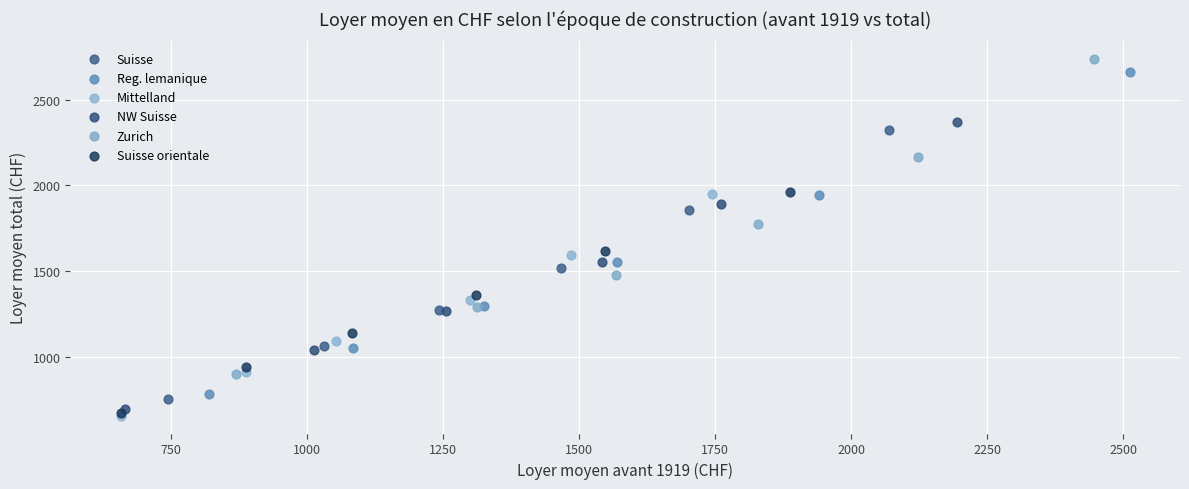

Which series has the widest spread of Y values?

Reg. lemanique